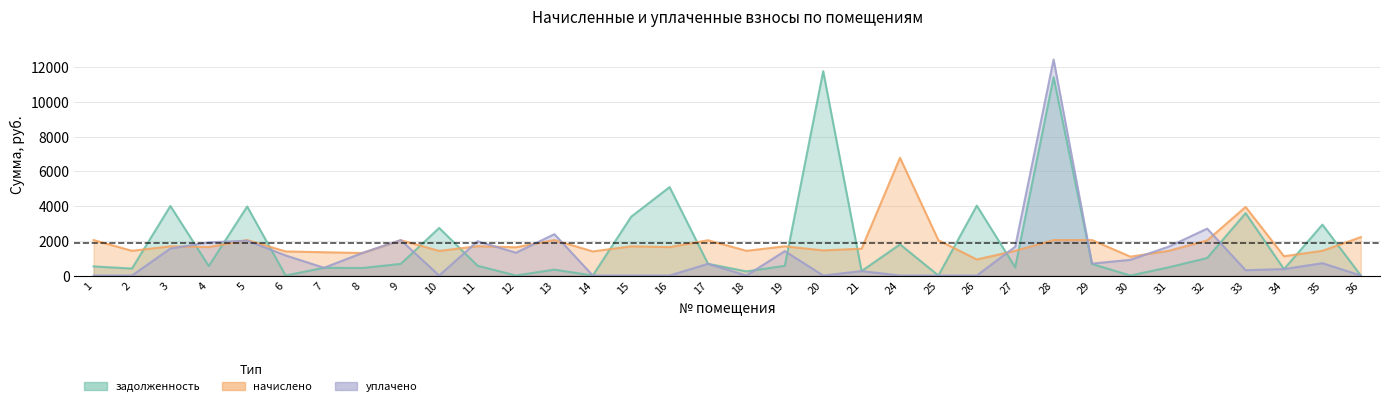

What is the sum of the уплачено values at 25 and 21?

257.4